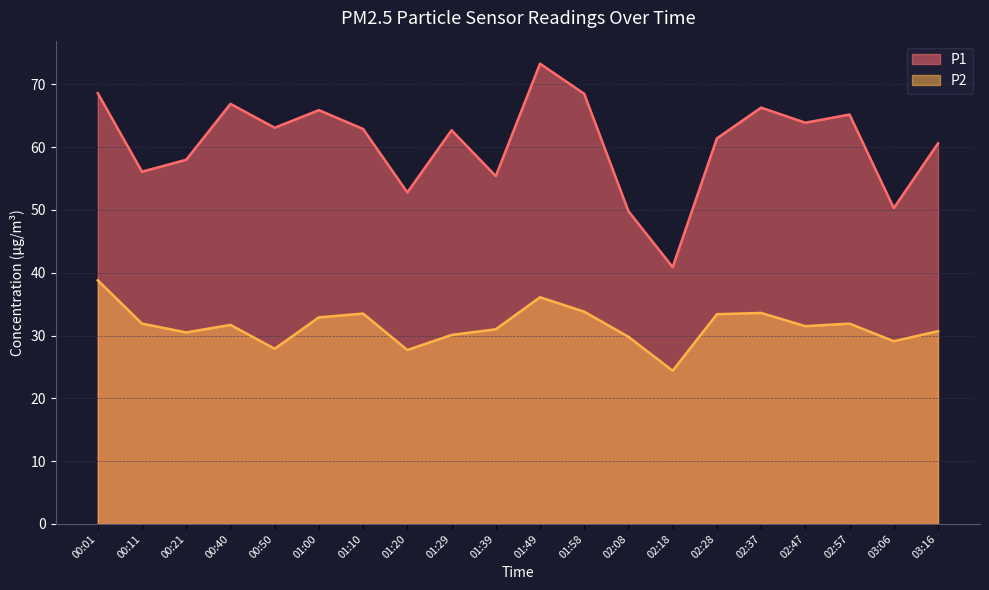

What are all the series names shown in the legend?

P1, P2